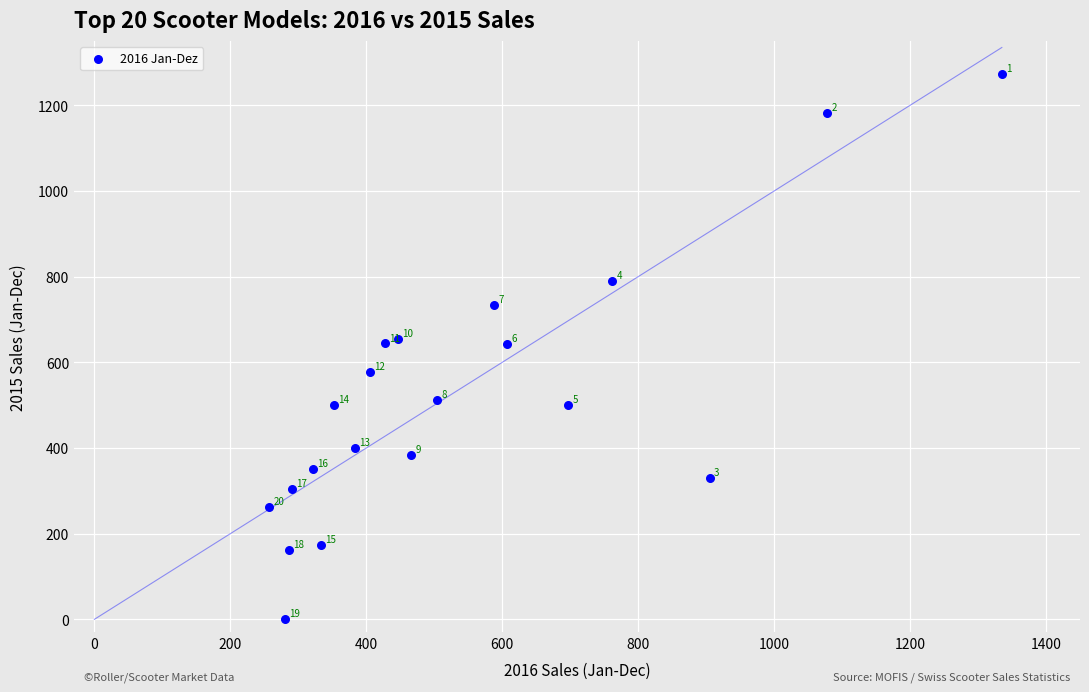

What Y value in the scatter plot is closest to 636?

642